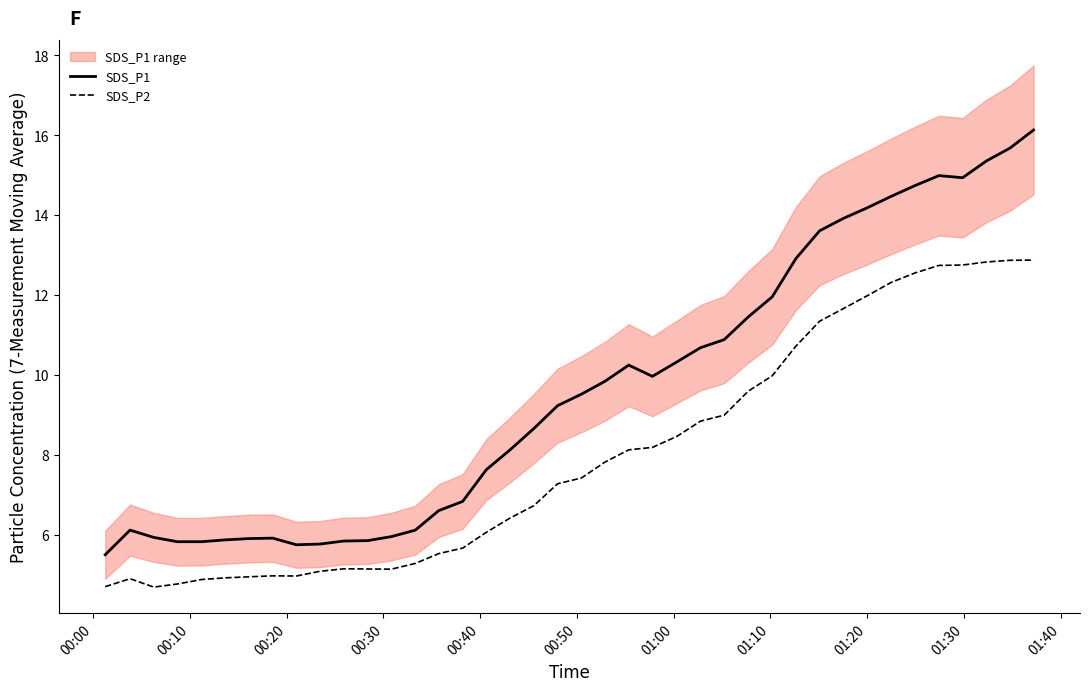

How many interior local valleys does the SDS_P2 series have?

3